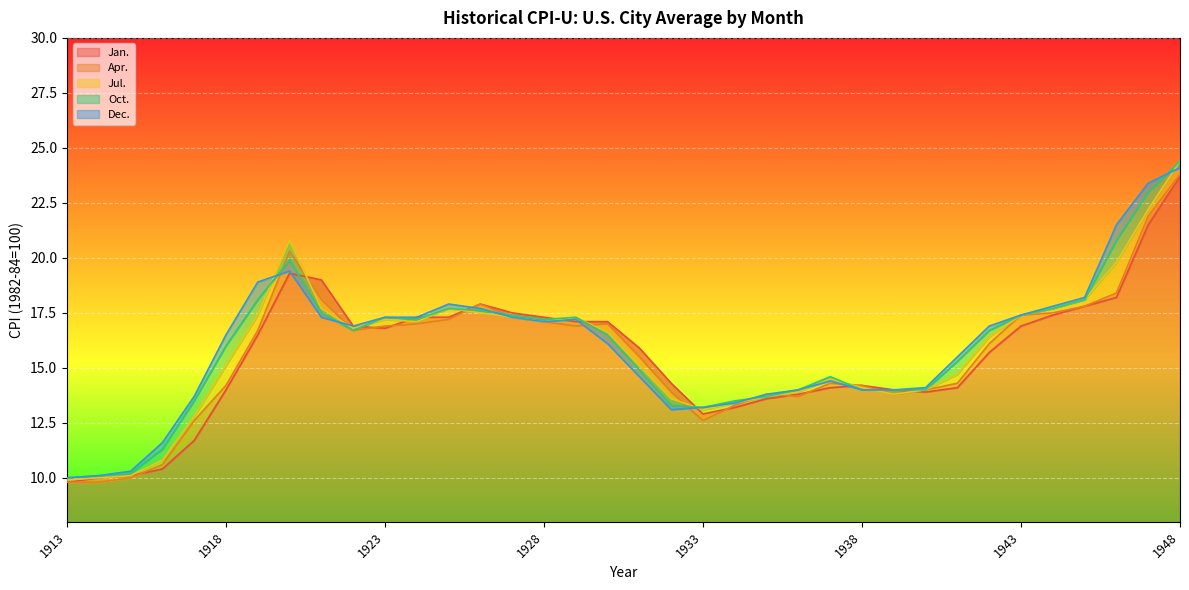

Which category has the highest value in the Jan. series?

1948